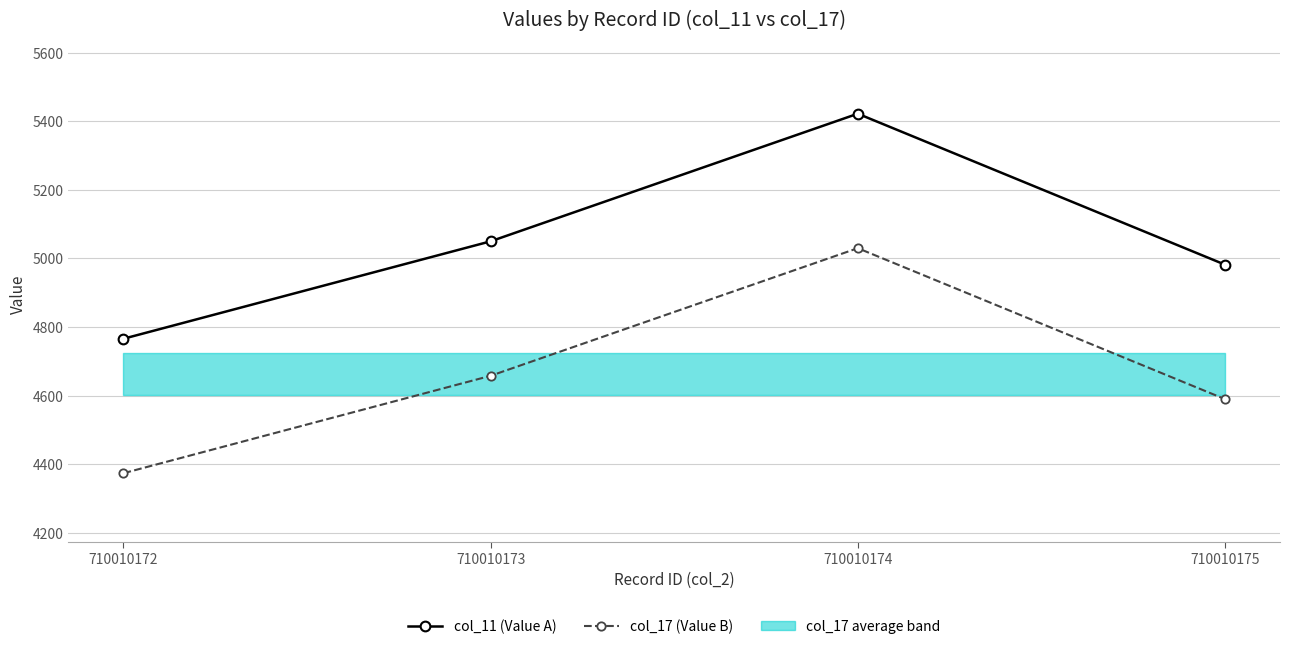

The col_17 (Value B) series shows 4658 at 710010173. True or false?

True